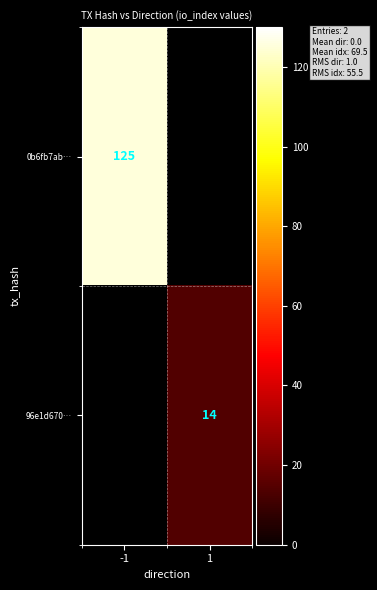

How many data points does each series have?

2